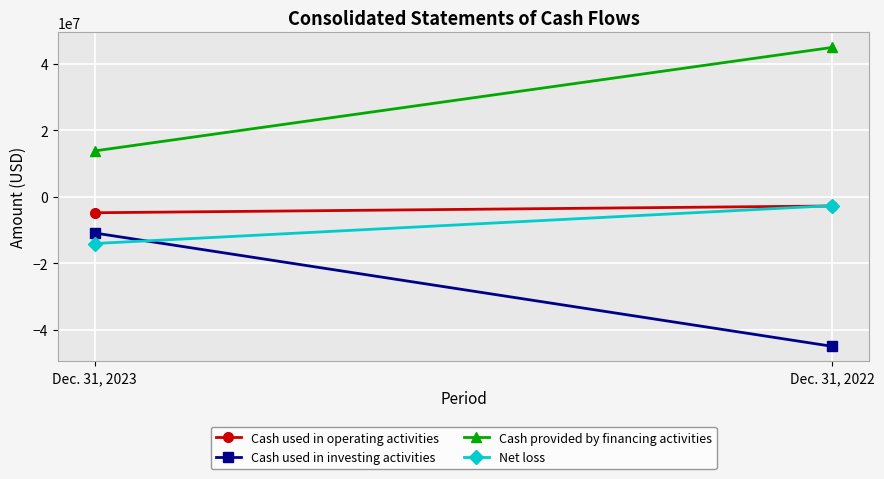

Rank the series at Dec. 31, 2022 from highest to lowest value.

Cash provided by financing activities, Net loss, Cash used in operating activities, Cash used in investing activities